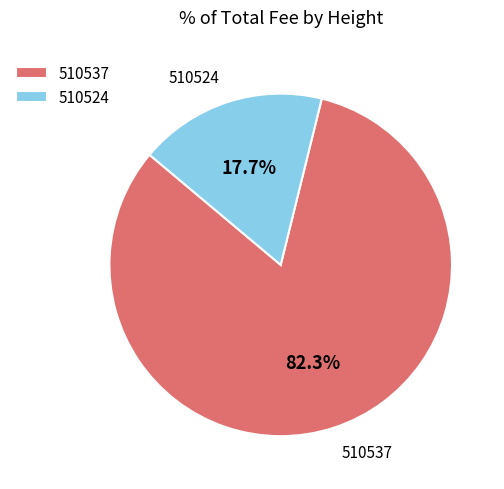

How much of the chart is everything except 510524?

82.3%